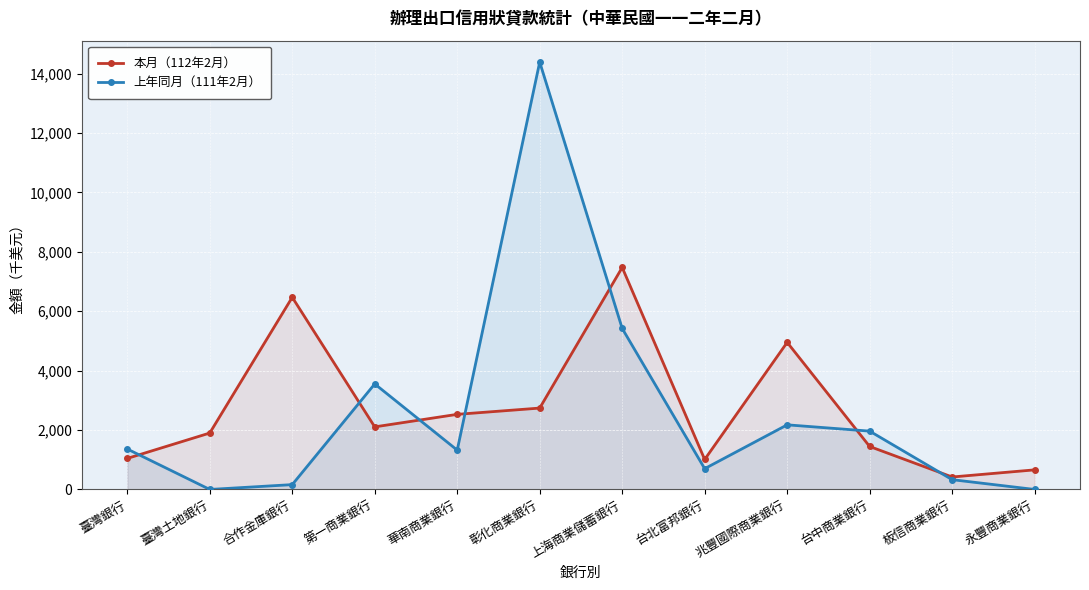

How many intersections are there between 上年同月（111年2月） and 本月（112年2月）?

7